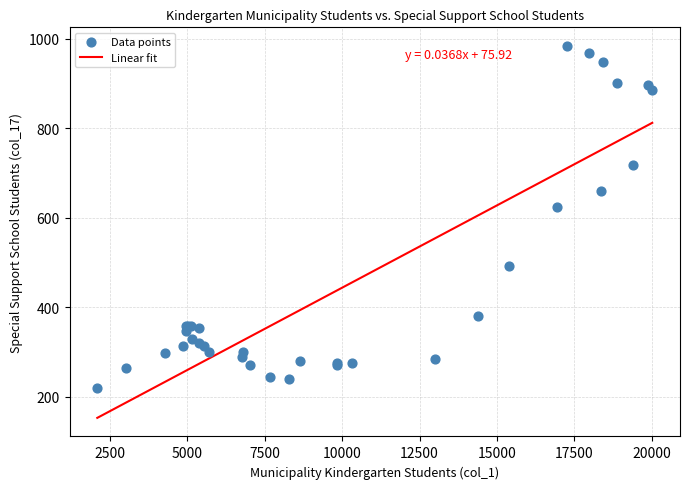

What Y value in the scatter plot is closest to 601?

625